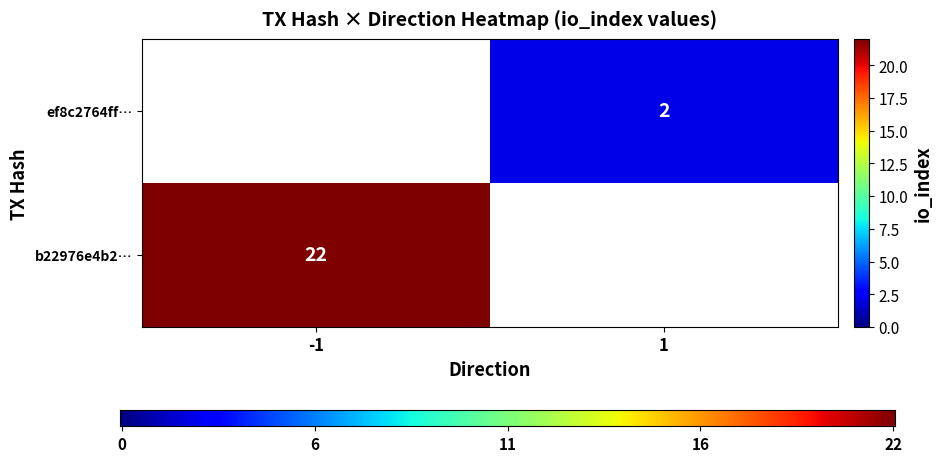

True or false: b22976e4b2… has a value of 34 at -1.

False